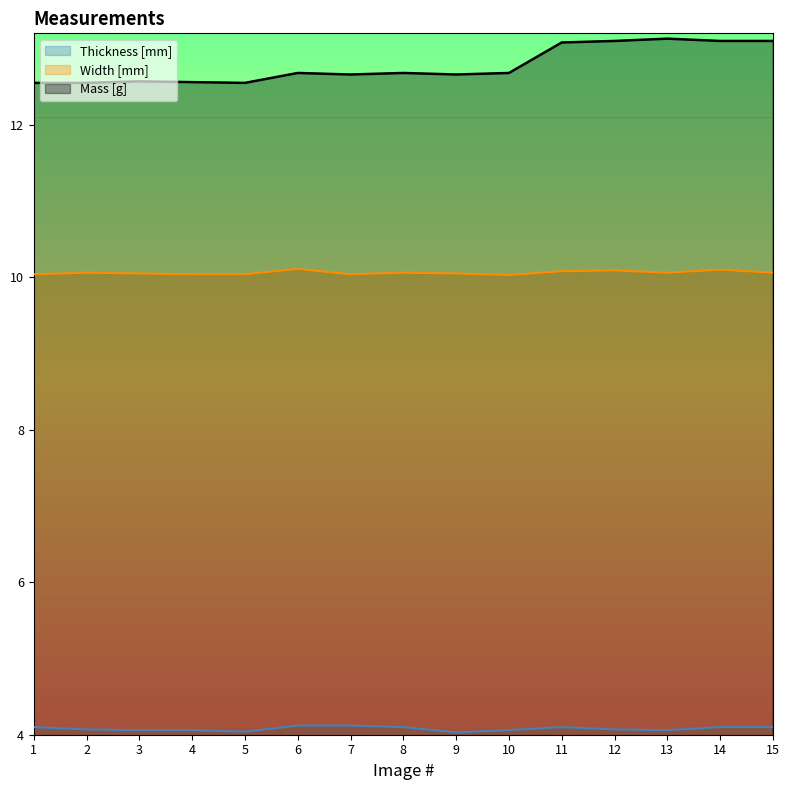

How many interior local valleys does the Mass [g] series have?

3